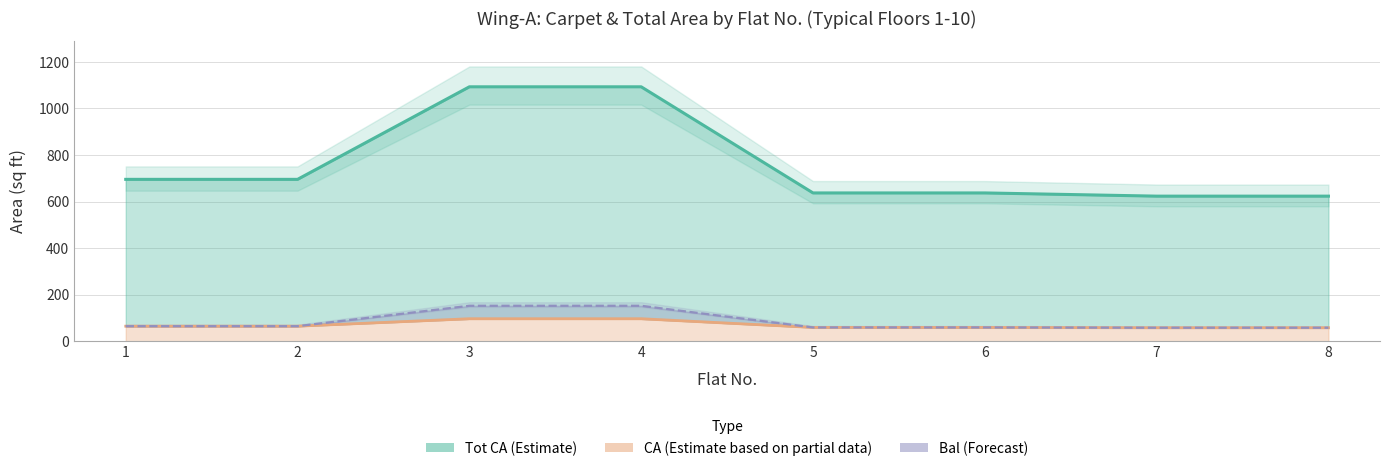

What is the difference between the second highest and minimum values in the Bal series?

94.3